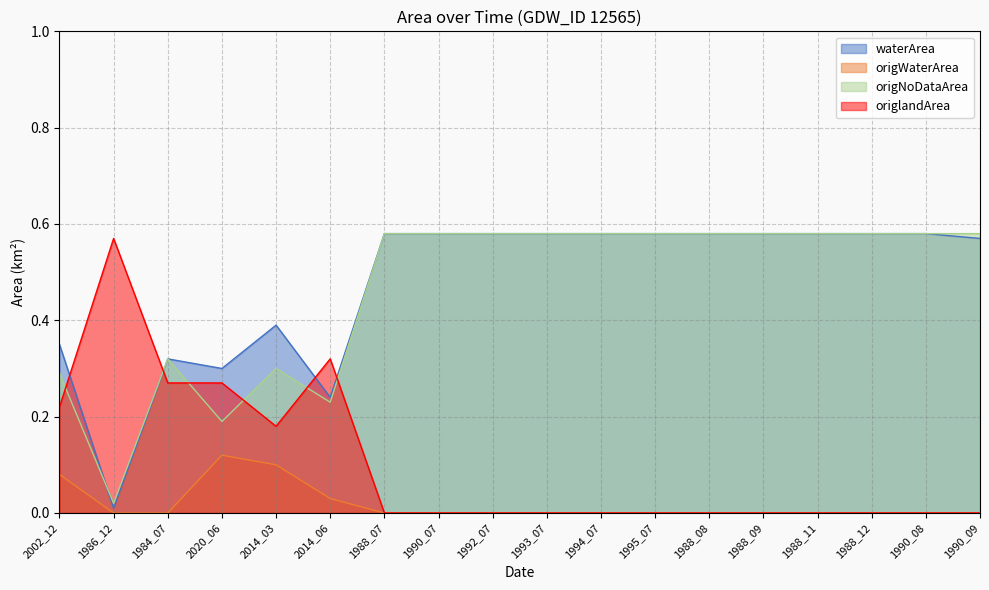

Is it true that origNoDataArea equals 0.3 at 1988_09?

False